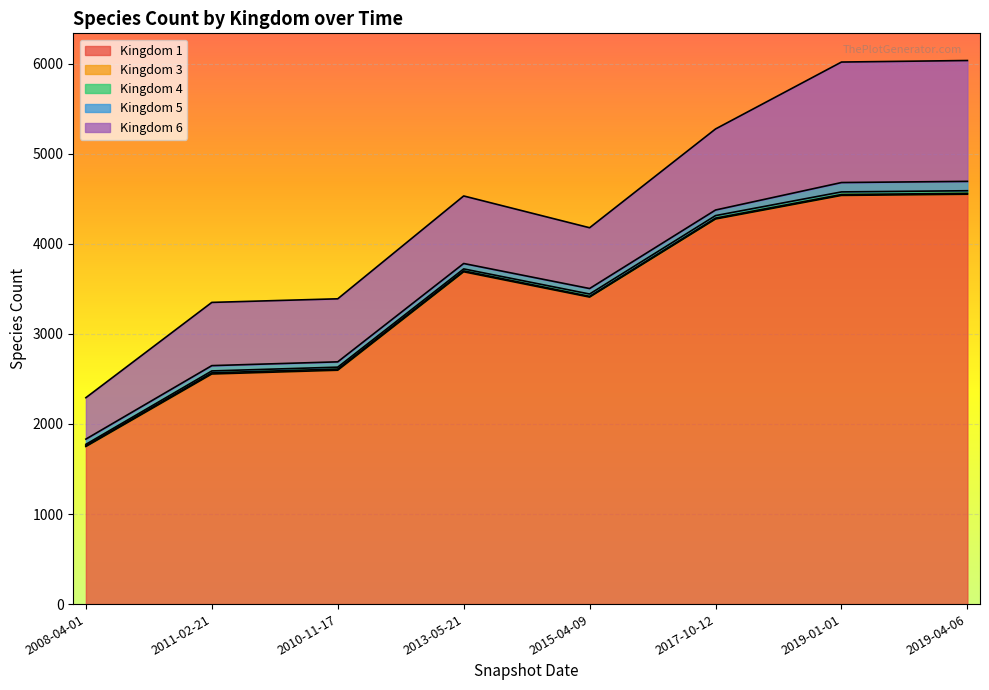

How many lines are shown in the chart?

5